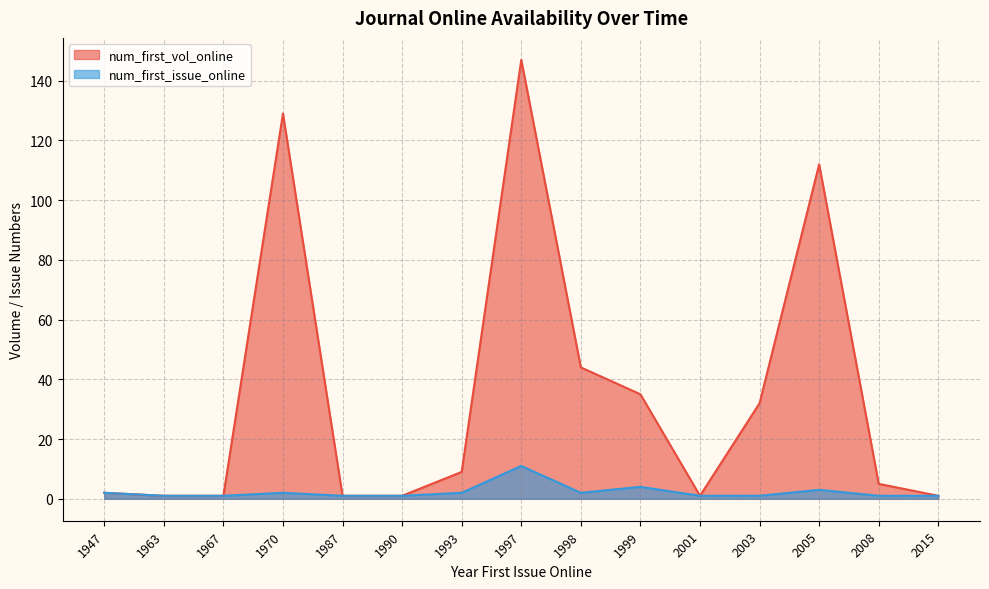

What is the maximum value for num_first_vol_online?

147